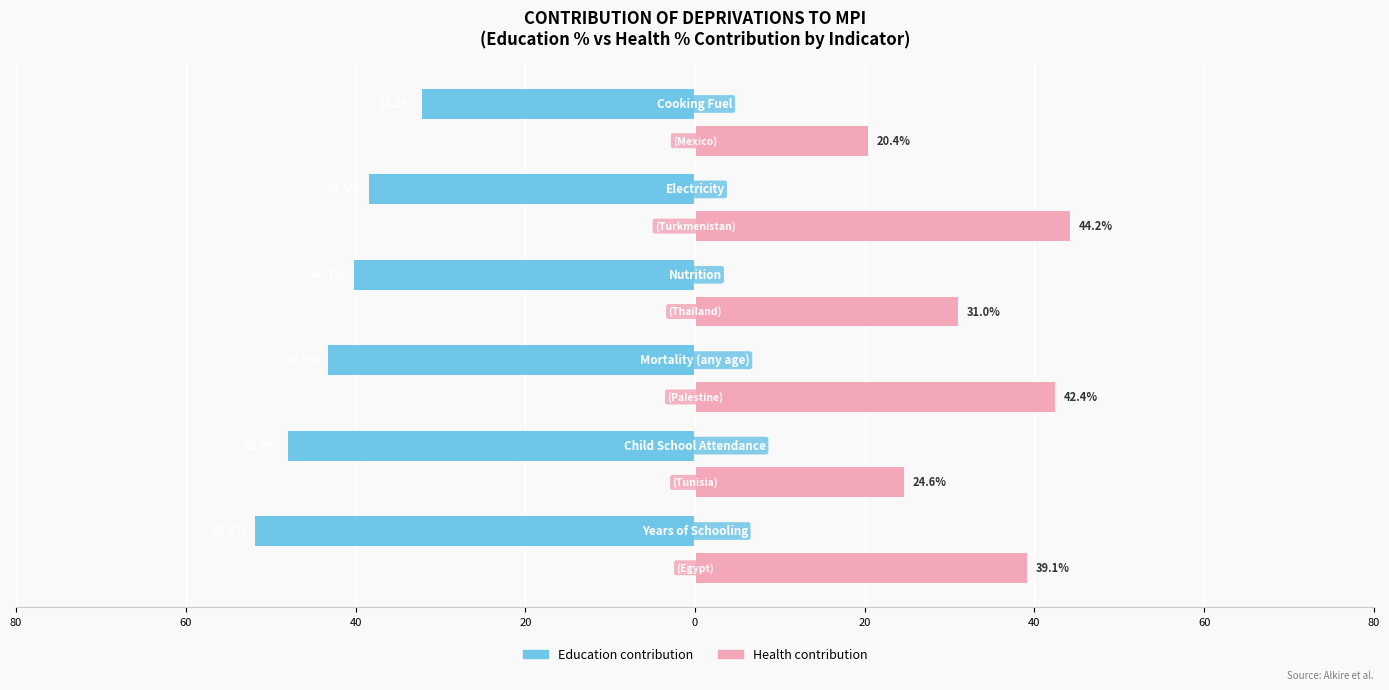

What is the sum of all Education contribution values?

-253.9